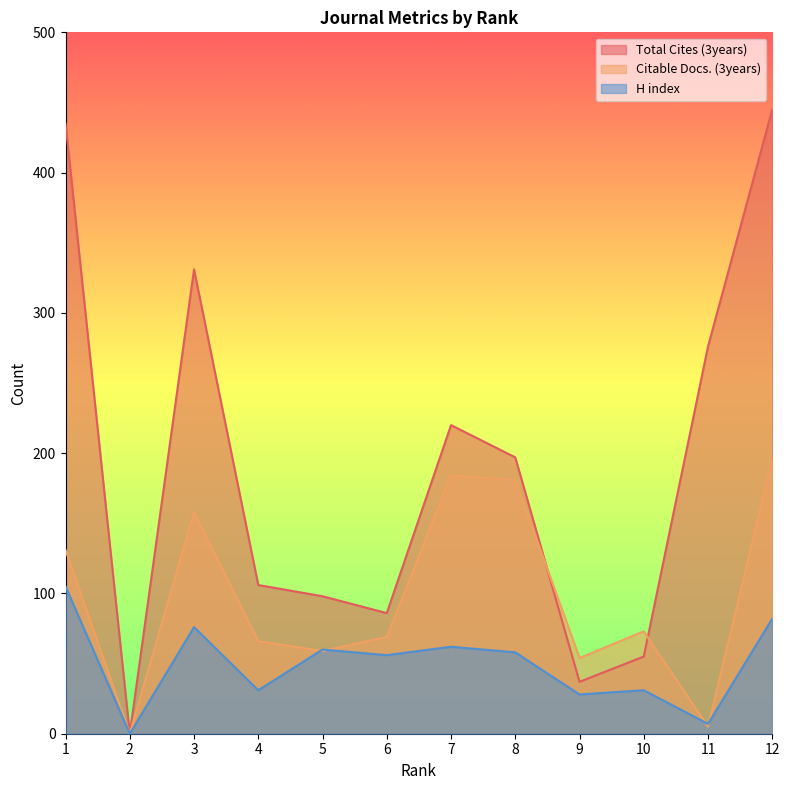

Reading left to right, list all the values displayed in this chart.

Total Cites (3years): 1=435	2=0	3=331	4=106	5=98	6=86	7=220	8=197	9=37	10=55	11=276	12=445
Citable Docs. (3years): 1=131	2=0	3=158	4=66	5=59	6=69	7=184	8=181	9=54	10=73	11=5	12=196
H index: 1=105	2=0	3=76	4=31	5=60	6=56	7=62	8=58	9=28	10=31	11=7	12=82